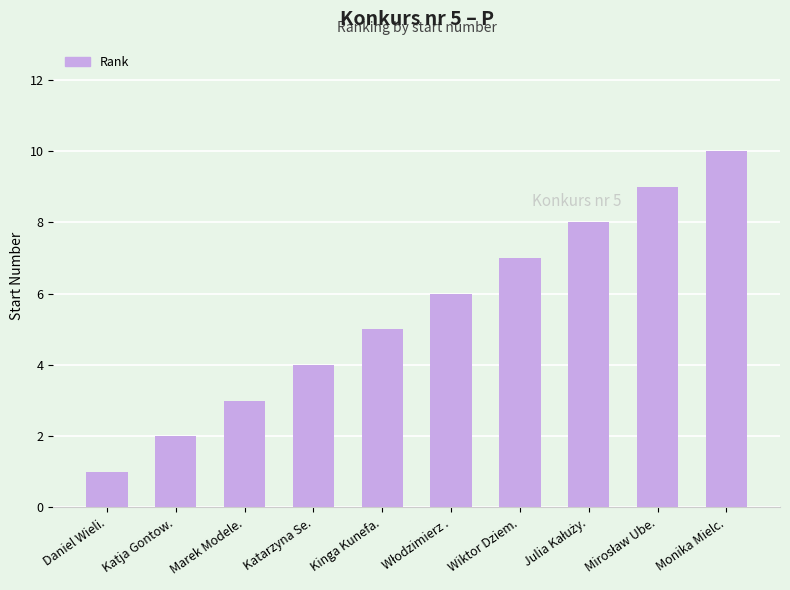

What is the sum of all values?

55